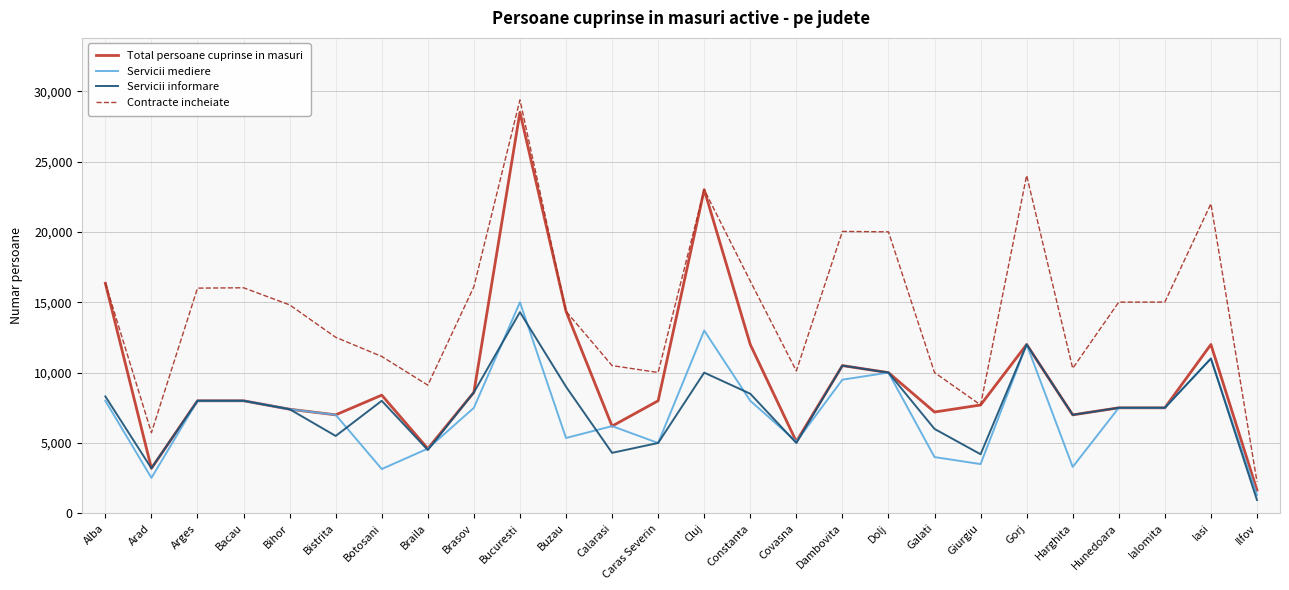

Which series changed the most between Botosani and Bucuresti?

Total persoane cuprinse in masuri